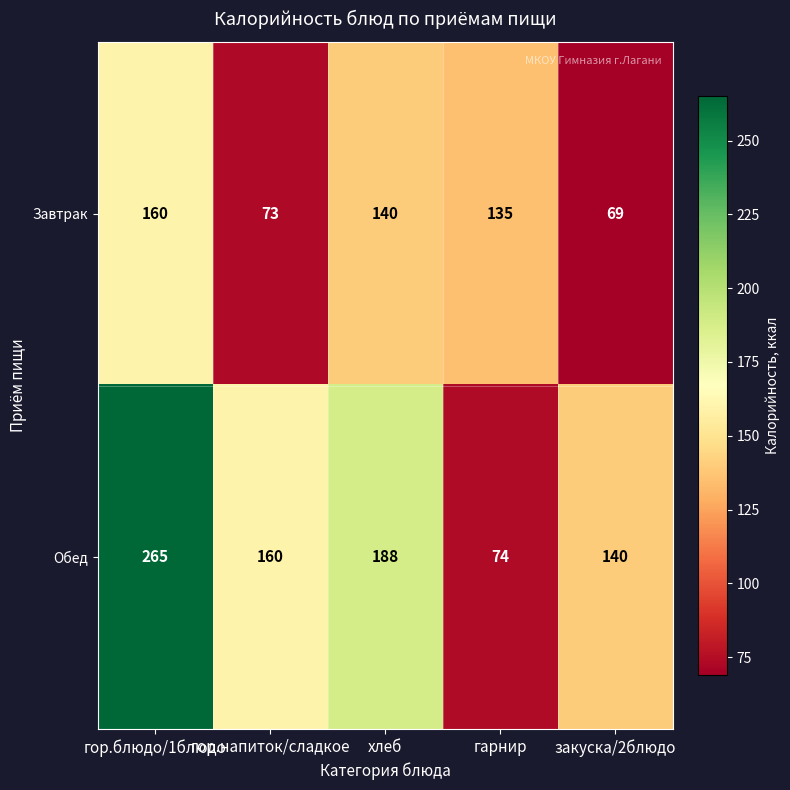

List the labels in order of Завтрак value, largest first.

гор.блюдо/1блюдо, хлеб, гарнир, гор.напиток/сладкое, закуска/2блюдо